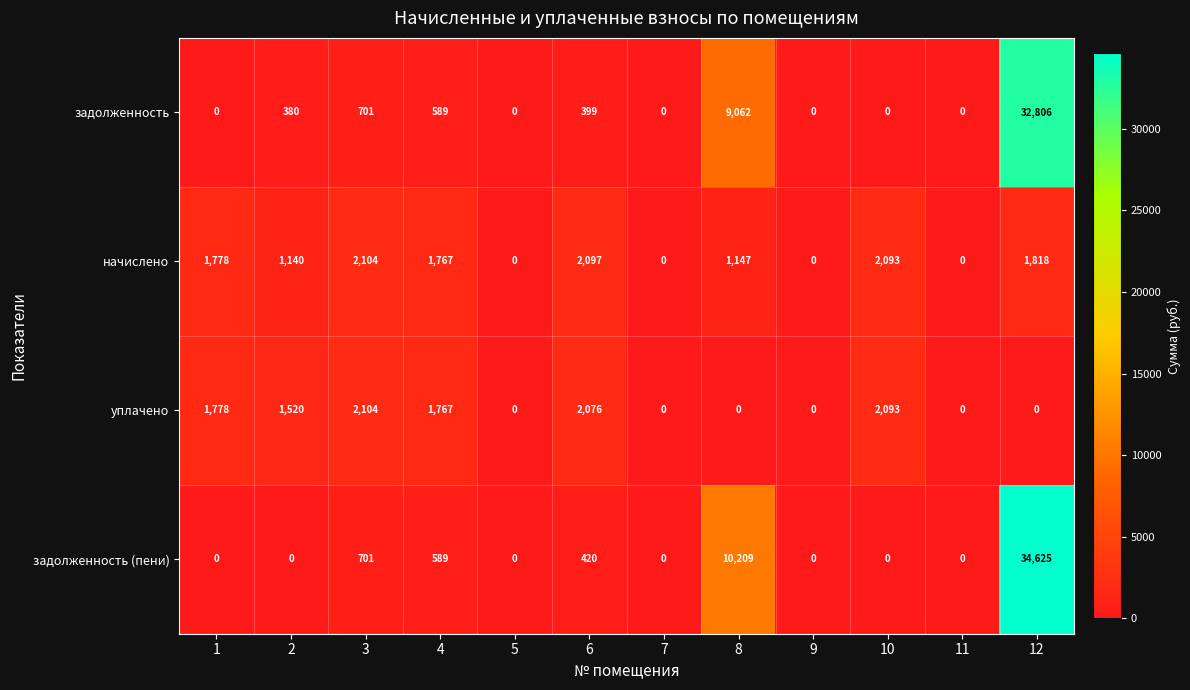

Is the value of начислено at 10 greater than the value of уплачено at 3?

No